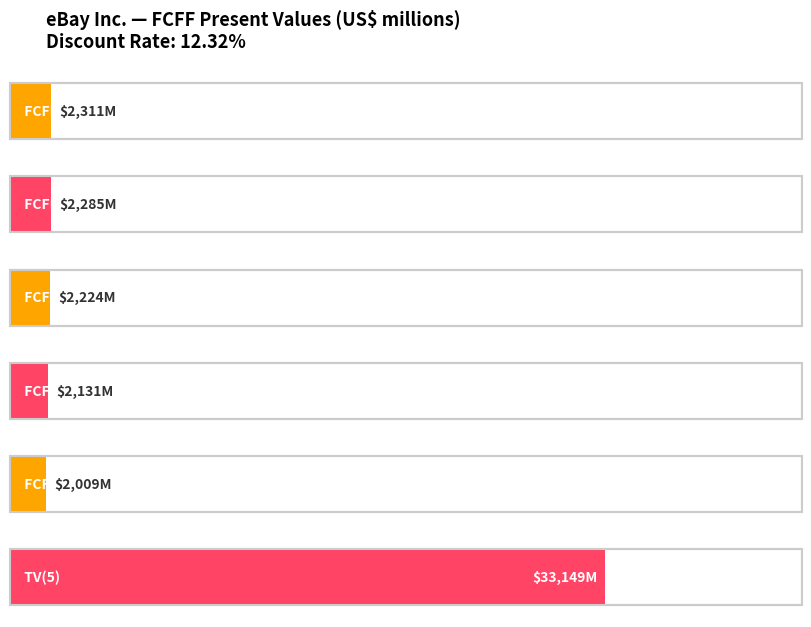

How many data points does each series have?

6